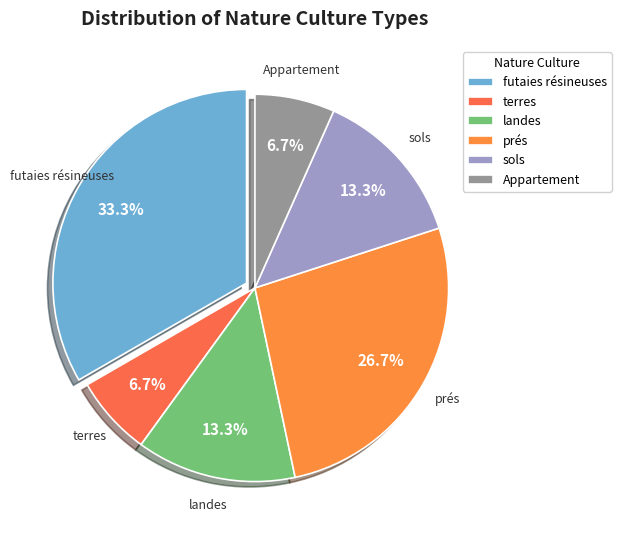

Is it true that futaies résineuses is 25% of the pie?

False